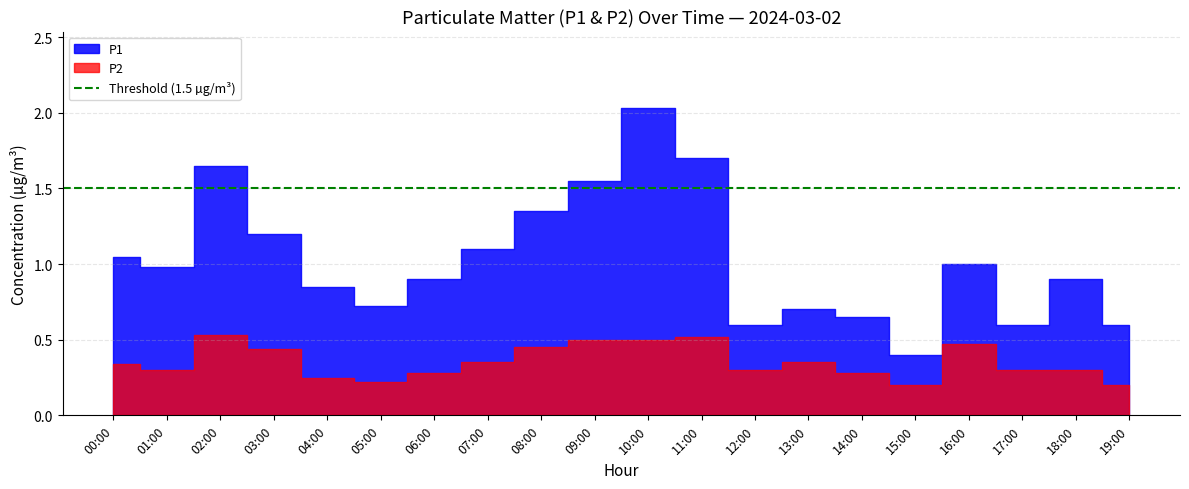

True or false: P1 has more than 0 interior local peaks.

True